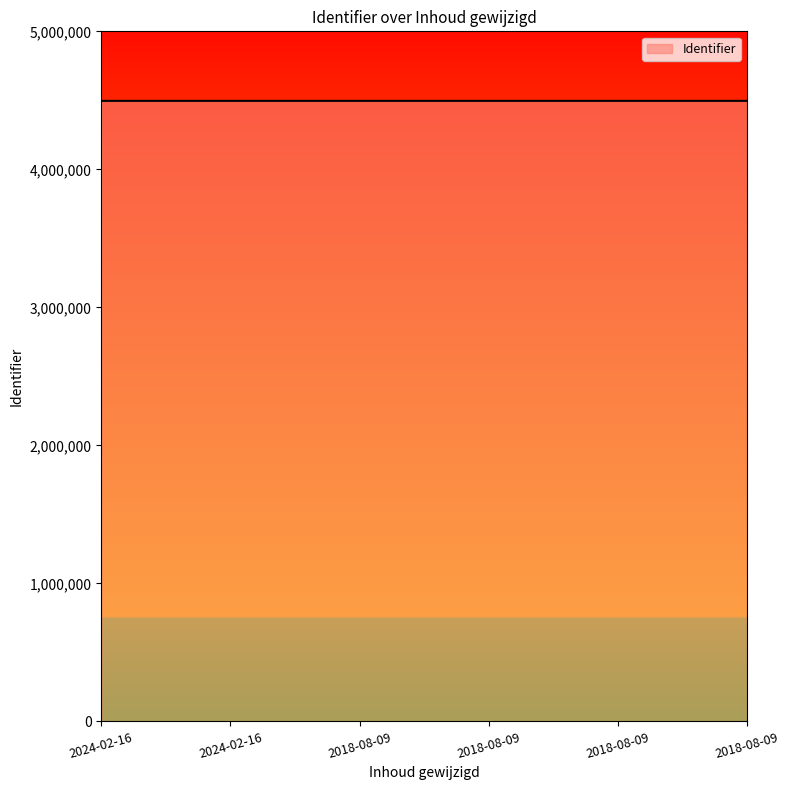

List the labels in order of value, largest first.

2018-08-09, 2018-08-09, 2018-08-09, 2018-08-09, 2024-02-16, 2024-02-16